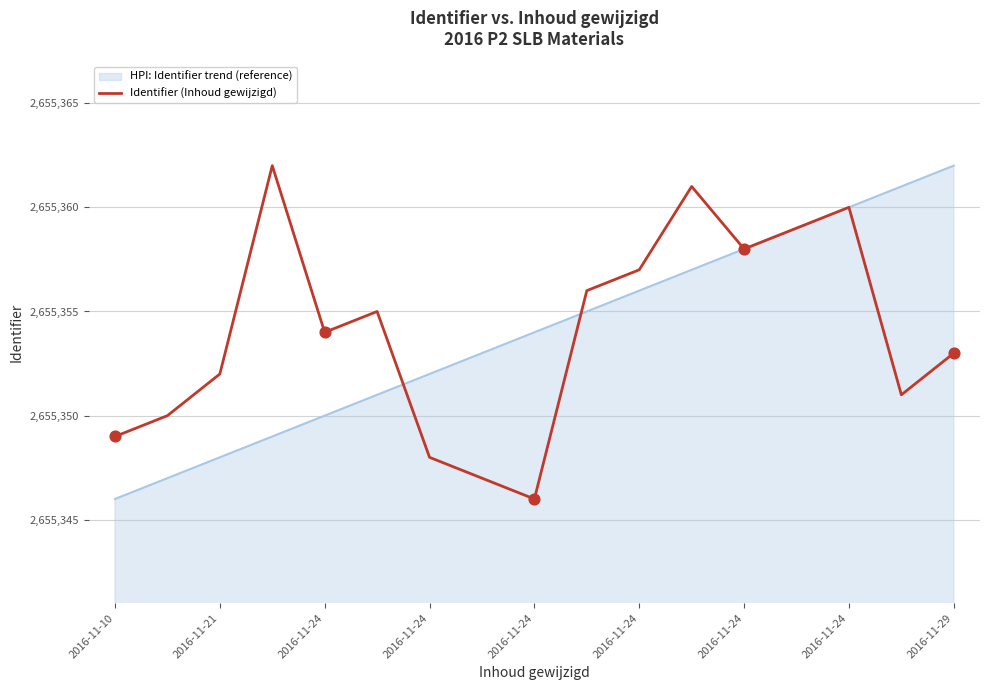

What is the highest value of the Identifier (Inhoud gewijzigd) series?

2655362